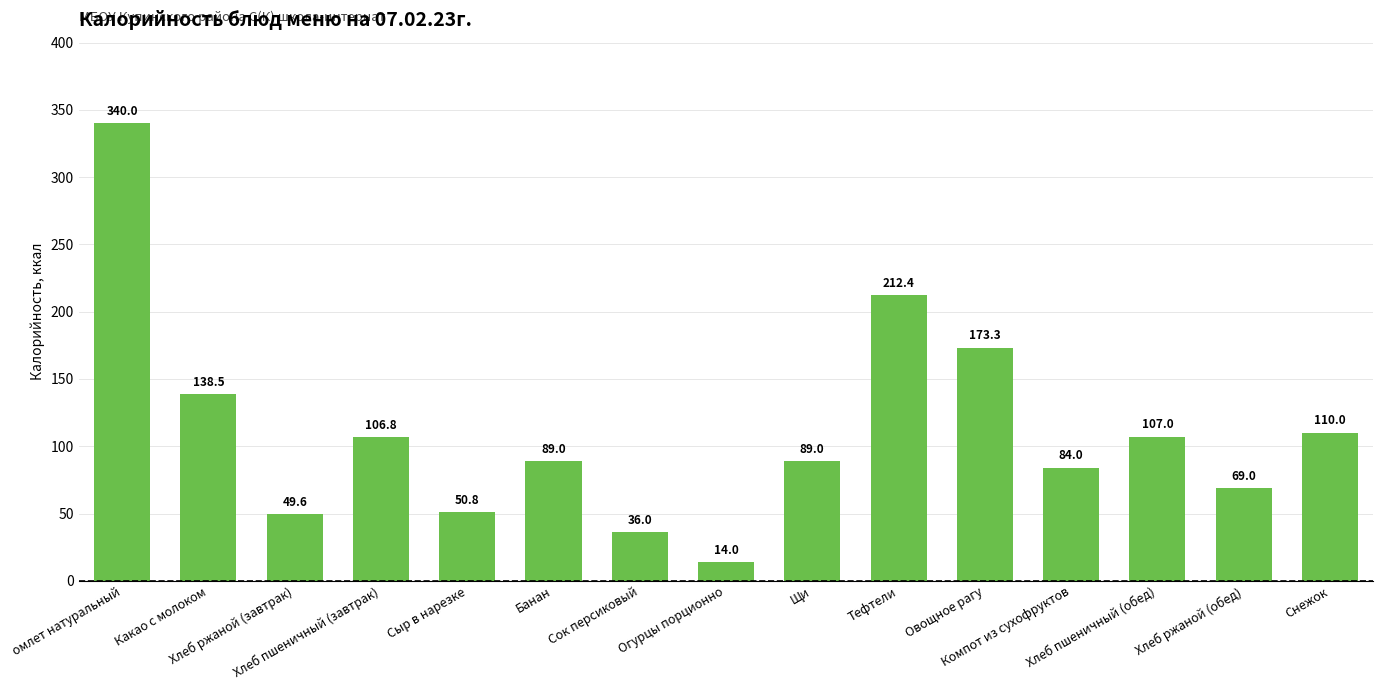

How many values are below 89?

6